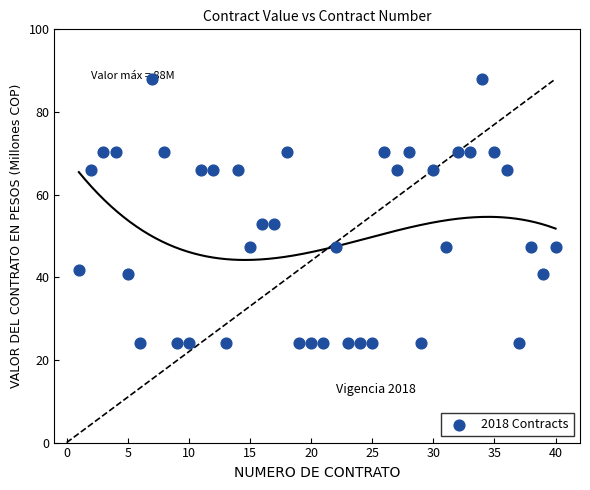

What is the range of Y values (max minus min)?

63.8